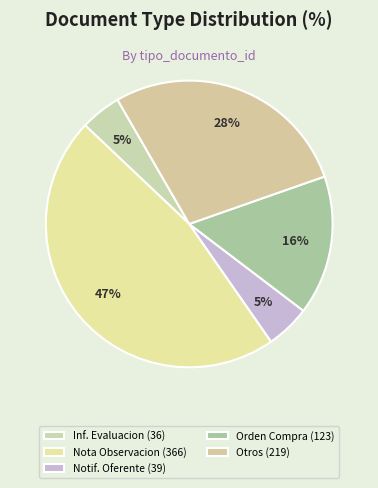

How many slices are in this pie chart?

5